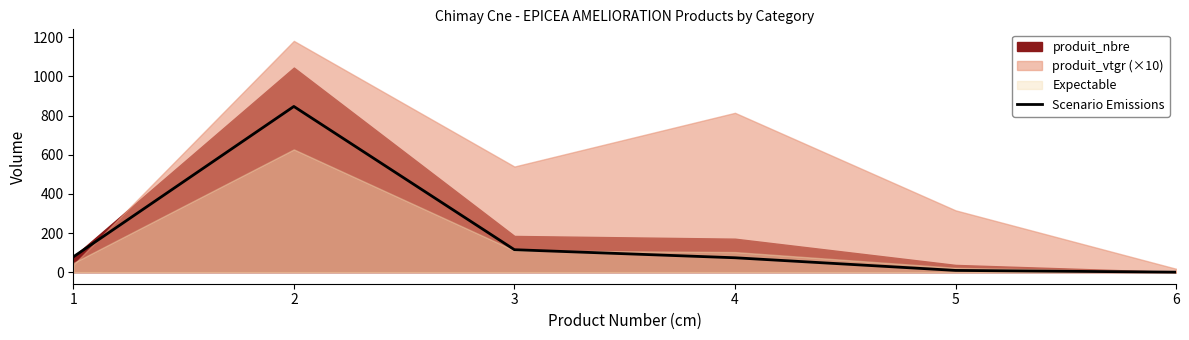

What is the difference between the maximum and minimum values?

846.4